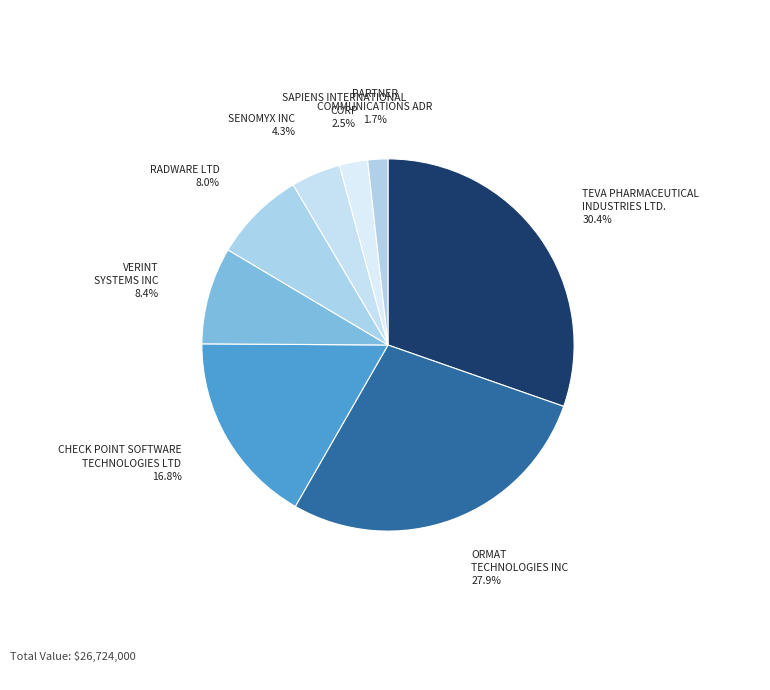

Count the number of slices in the pie.

8